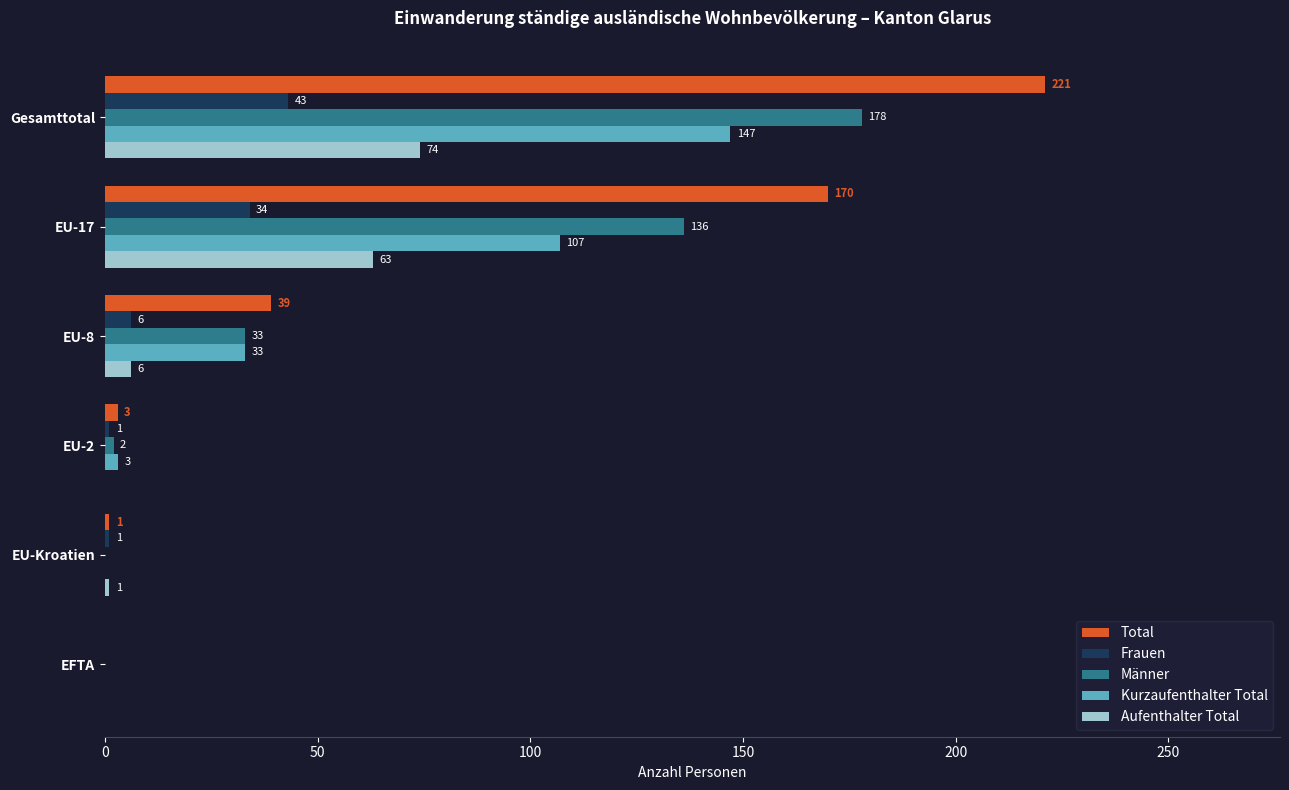

Which series has the largest total across all categories?

Total